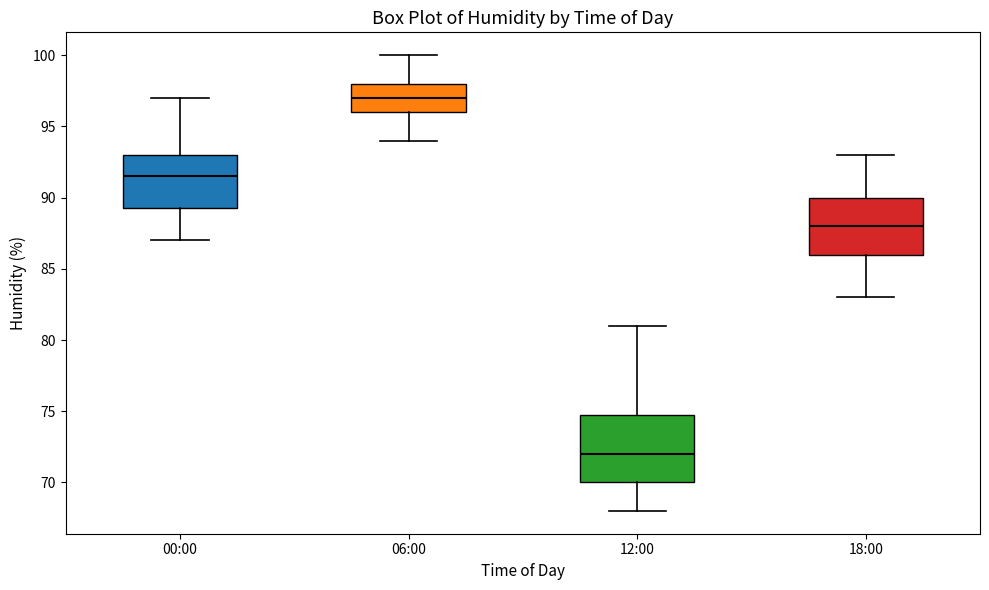

Which box is the tallest, from its lower edge to its upper edge?

12:00